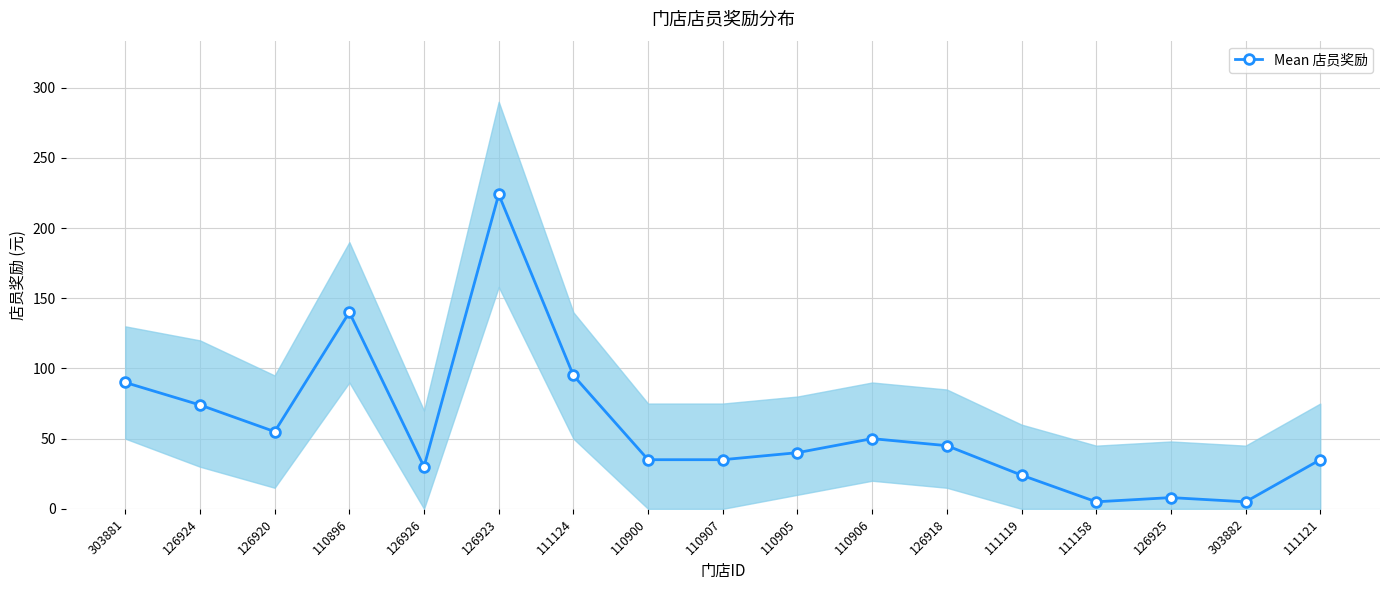

What is the label of the 2nd point from the left?

126924